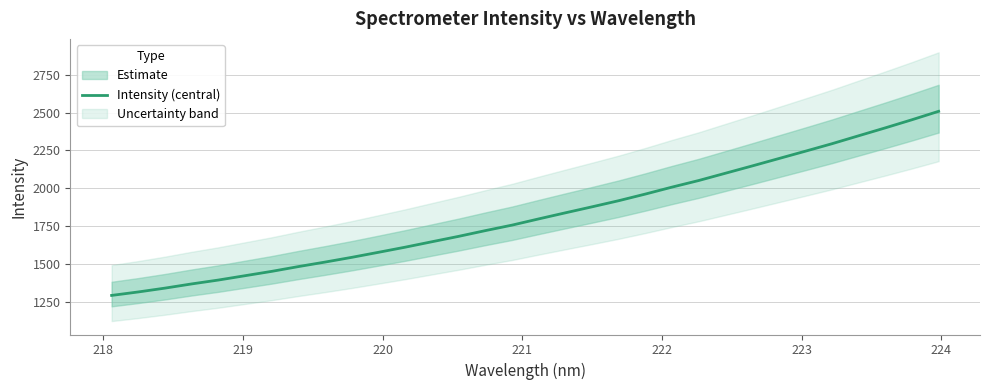

Is it true that the value at 28 is 1050.1?

False